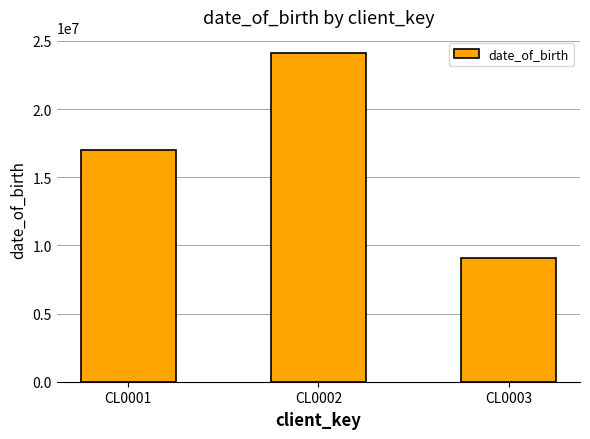

What is the sum of the values at CL0003 and CL0002?

33192006